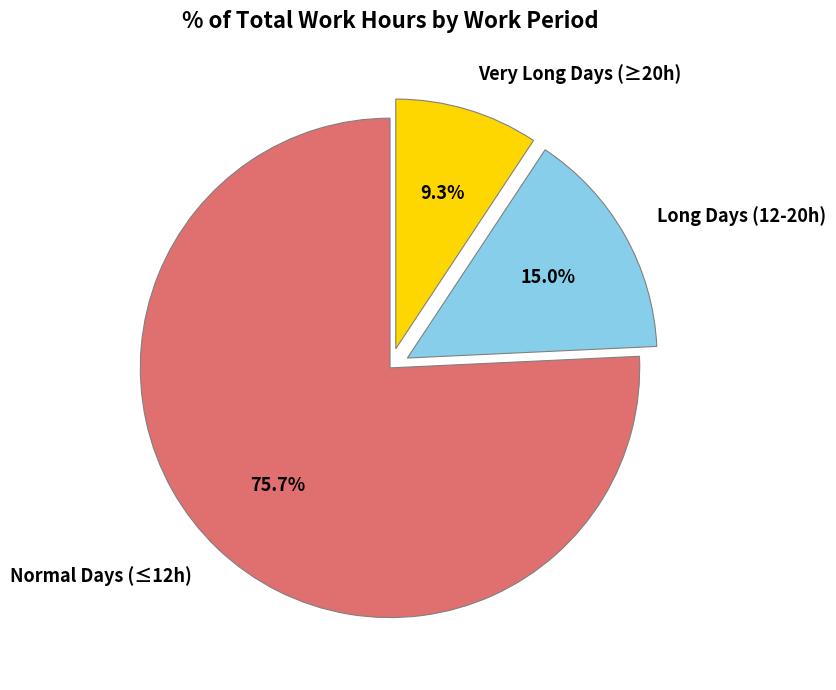

How many slices are in this pie chart?

3